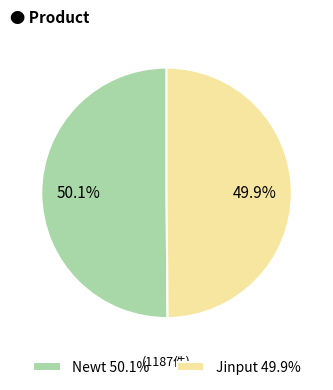

How much of the chart is everything except Newt 50.1%?

49.9%